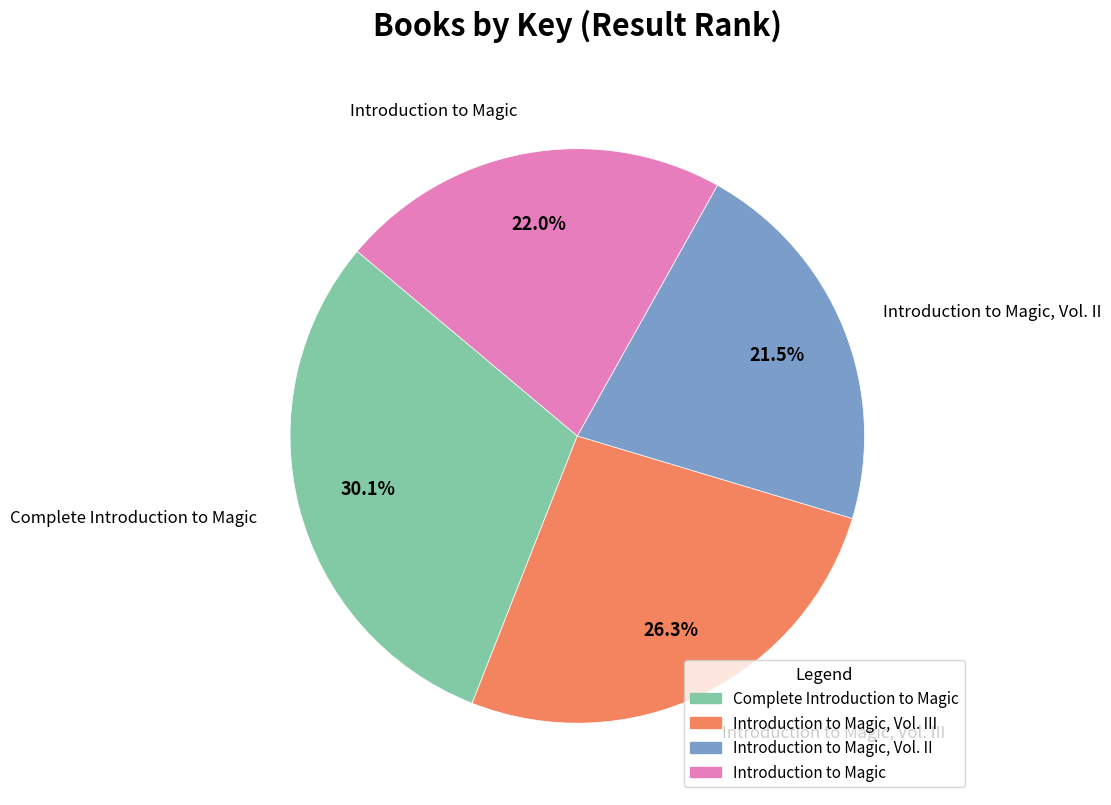

Is there a majority slice in this chart?

No